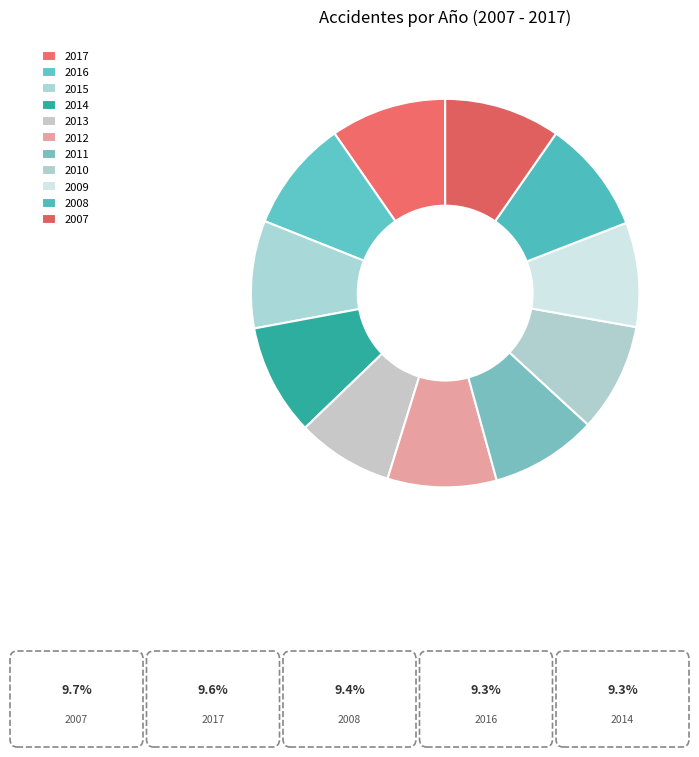

What percentage is the 2009 slice, to the nearest percent?

9%